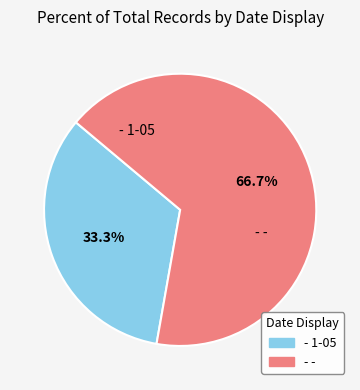

Which has a higher value, - - or - 1-05?

- -